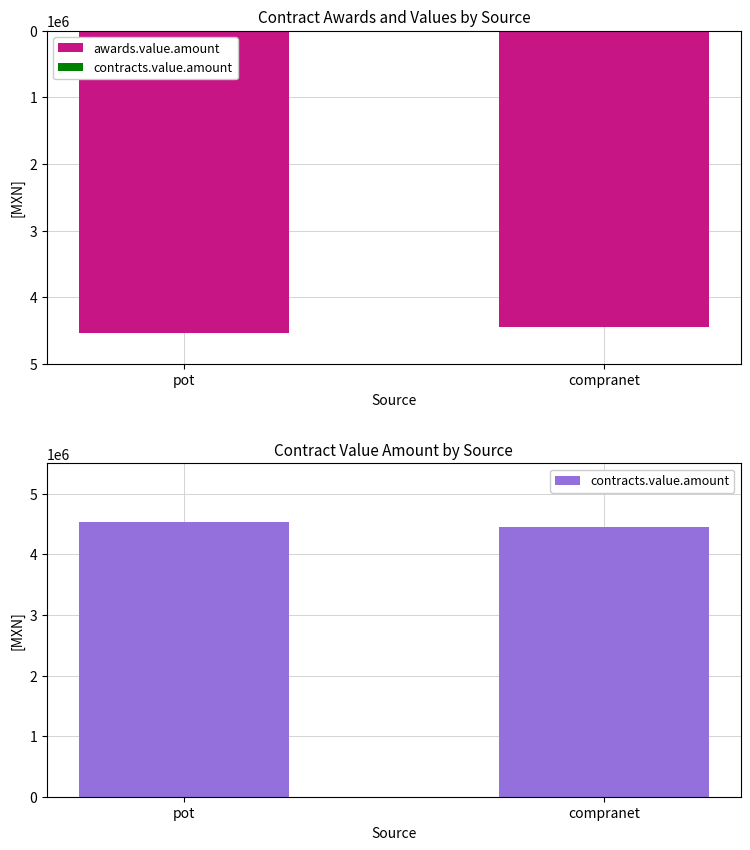

True or false: awards.value.amount has a value of 4447394.5 at compranet.

True